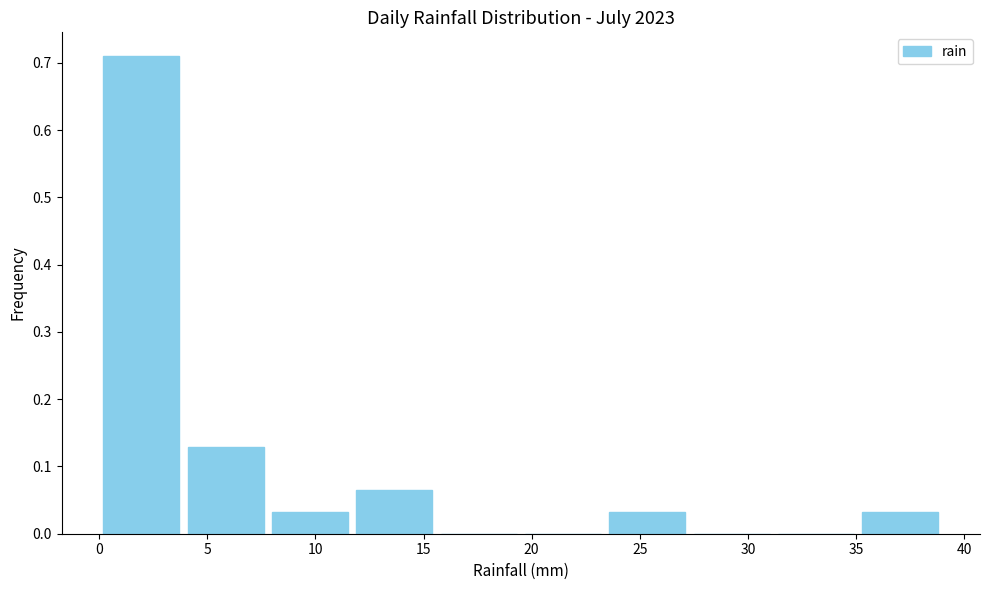

Reading left to right, list every bar in this chart as the range it spans on the x-axis followed by its height. Neither the bar edges nor the heights are printed on the chart, so give them approximately, as read against the axes.

0.0 to 3.9: 0.71
3.9 to 7.8: 0.13
7.8 to 11.7: 0.03
11.7 to 15.6: 0.06
15.6 to 19.5: 0
19.5 to 23.4: 0
23.4 to 27.3: 0.03
27.3 to 31.2: 0
31.2 to 35.1: 0
35.1 to 39.0: 0.03